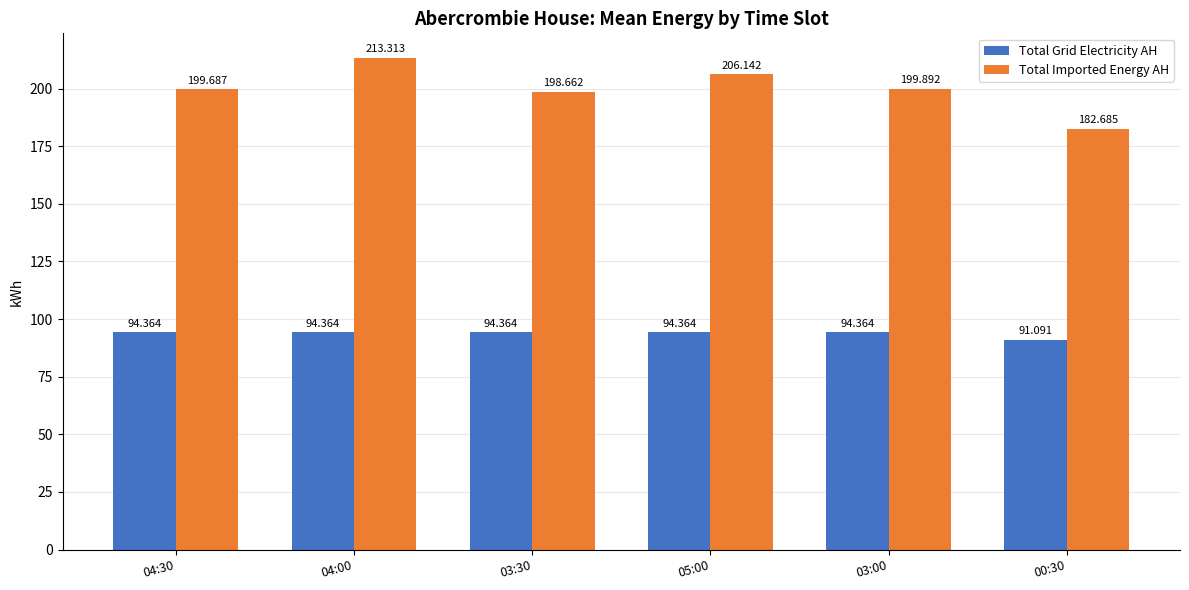

What is the greatest value displayed?

213.3